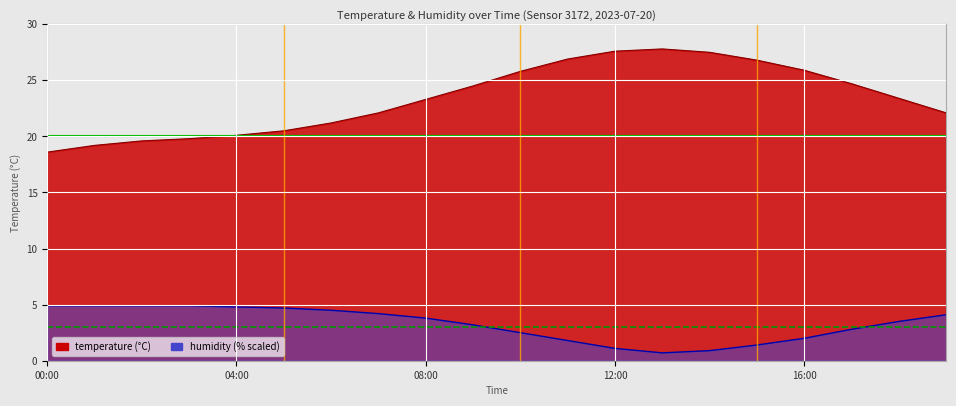

Rank the series by their average value, from lowest to highest.

humidity, temperature